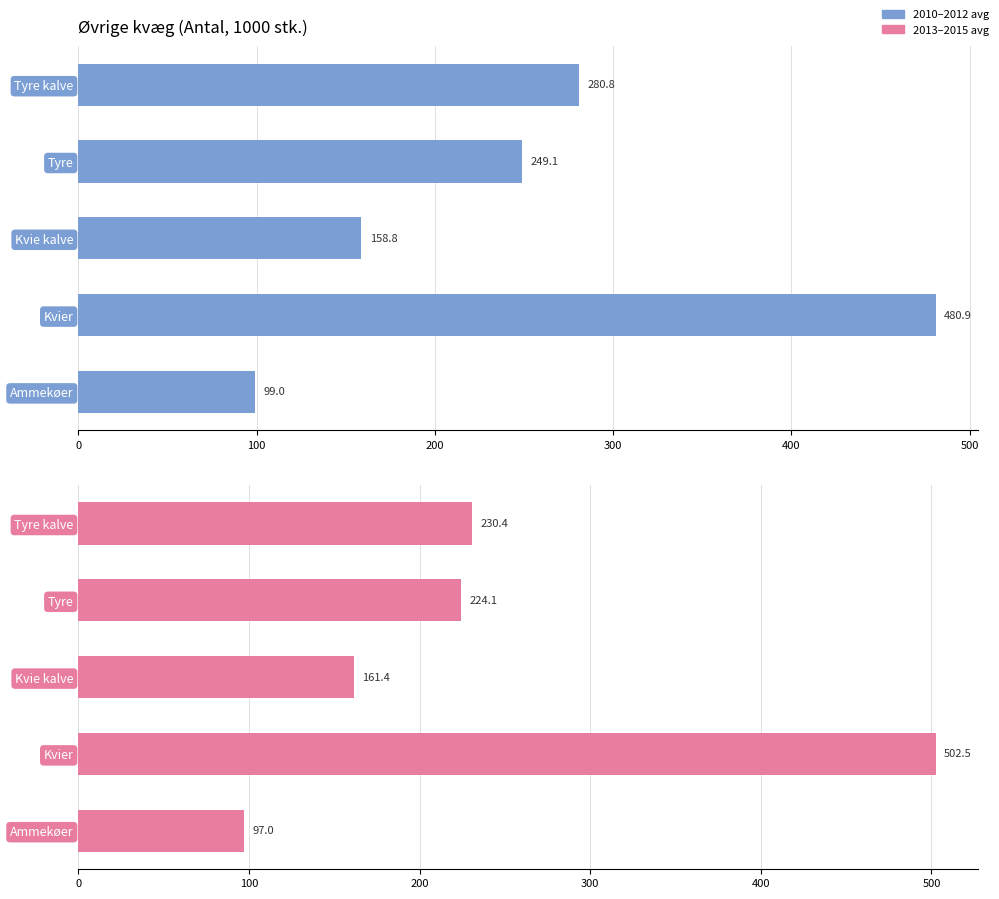

The value of 2013–2015 avg at Tyre is 224.1. True or false?

True